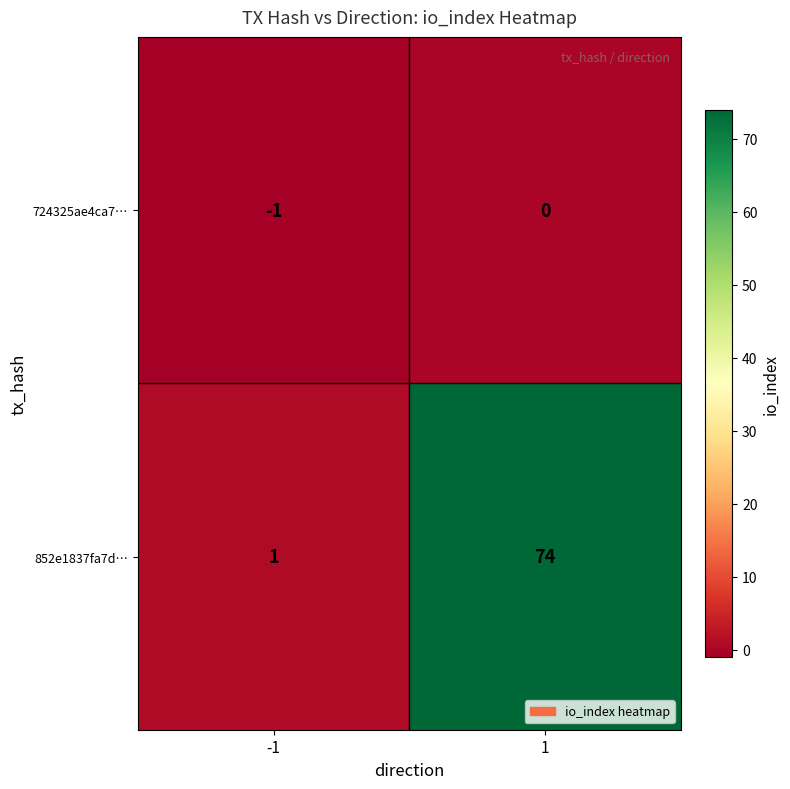

Which series has the widest spread of values?

852e1837fa7d…